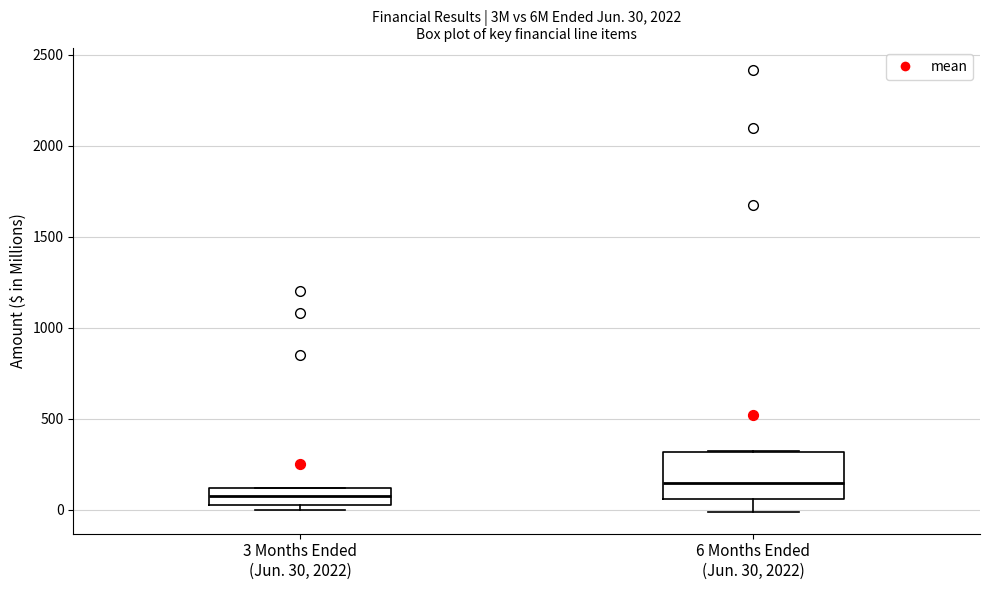

Which box is the tallest, from its lower edge to its upper edge?

6 Months Ended (Jun. 30, 2022)